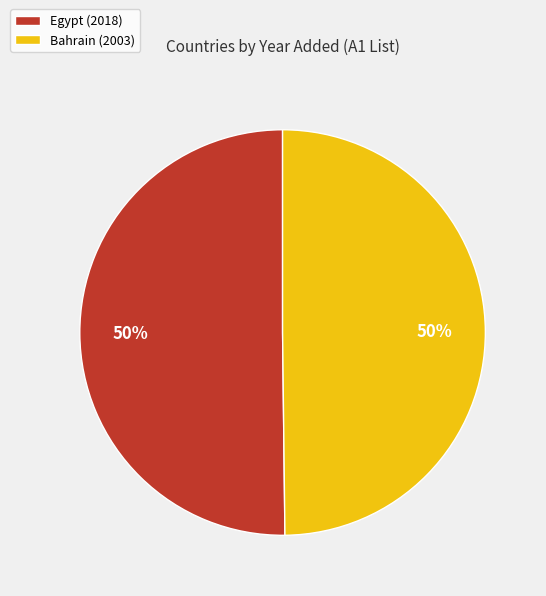

What is the ratio of the value at Egypt (2018) to the value at Bahrain (2003)?

1.0